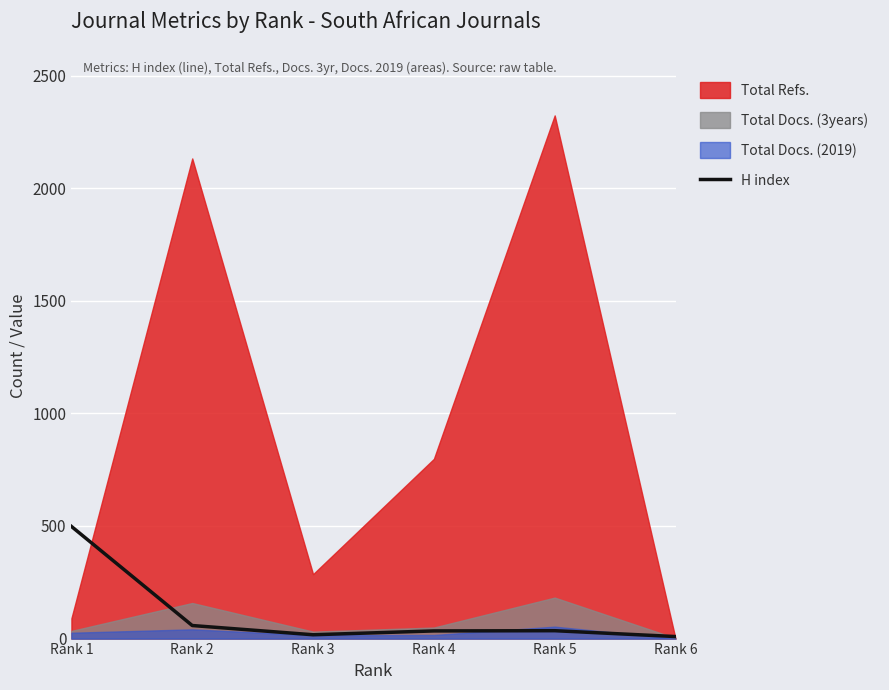

What is the average value?

108